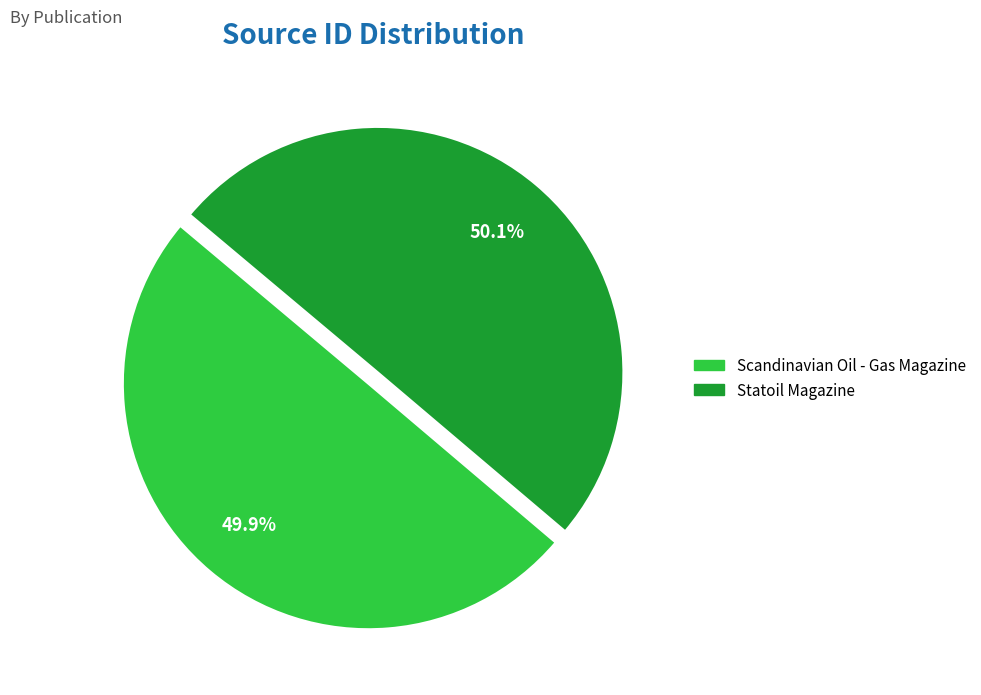

Is there a majority slice in this chart?

Yes